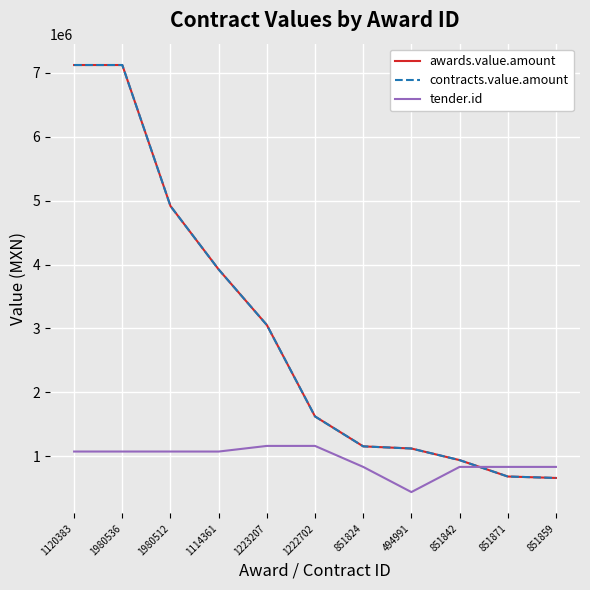

List the labels in order of tender.id value, smallest first.

494991, 851824, 851842, 851859, 851871, 1114361, 1980512, 1120383, 1980536, 1223207, 1222702